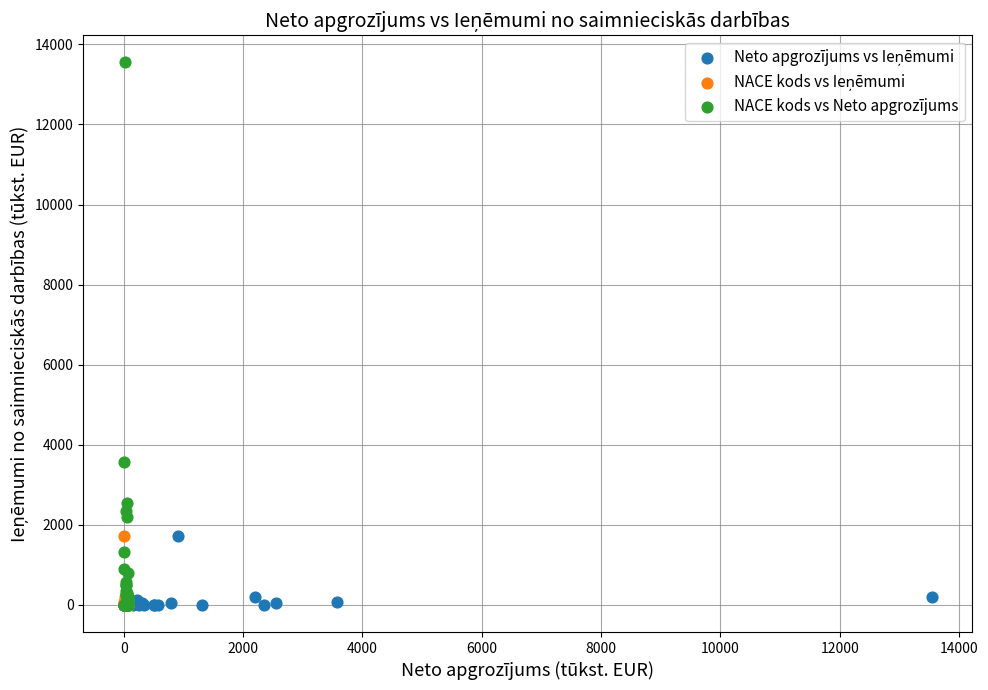

Which series has the widest spread of Y values?

NACE kods vs Neto apgrozījums